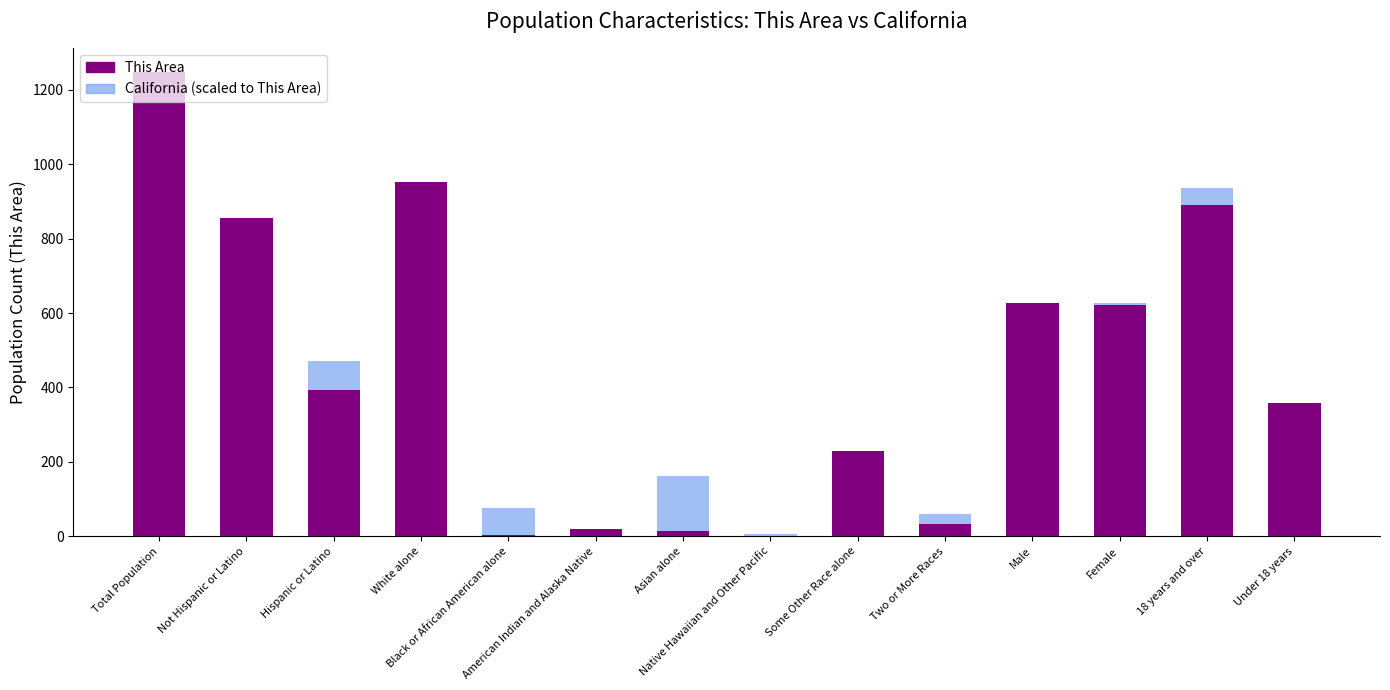

Read the California (scaled) value at Native Hawaiian and Other Pacific.

4.8